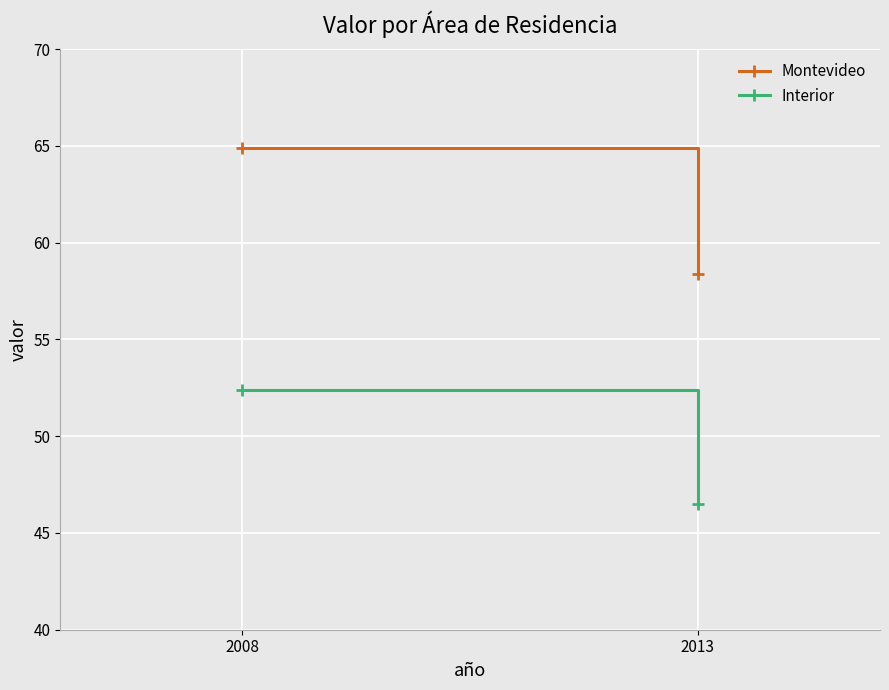

Where does the Montevideo series first go above 64?

2008